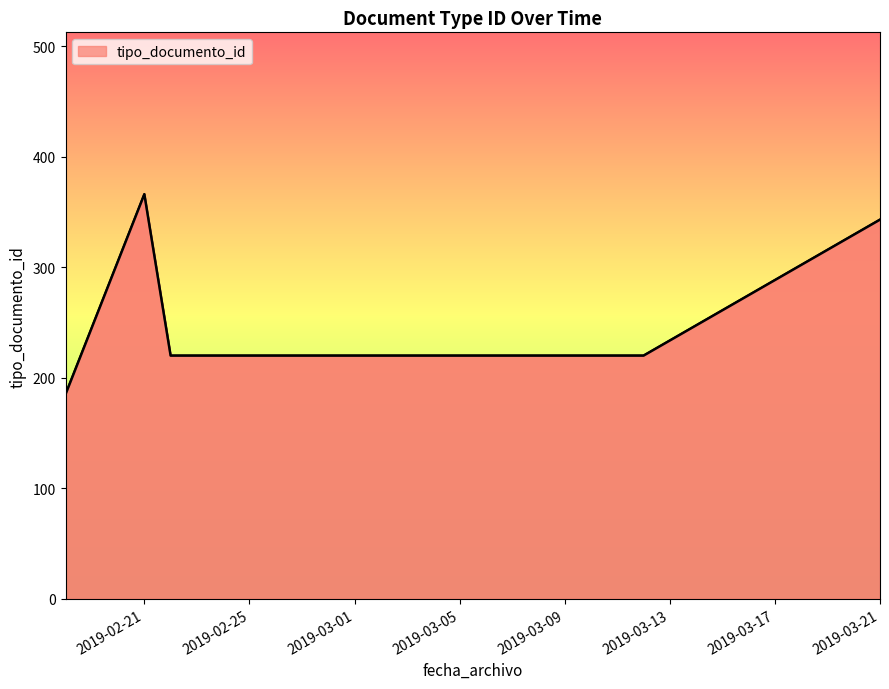

What is the minimum value shown in the chart?

185